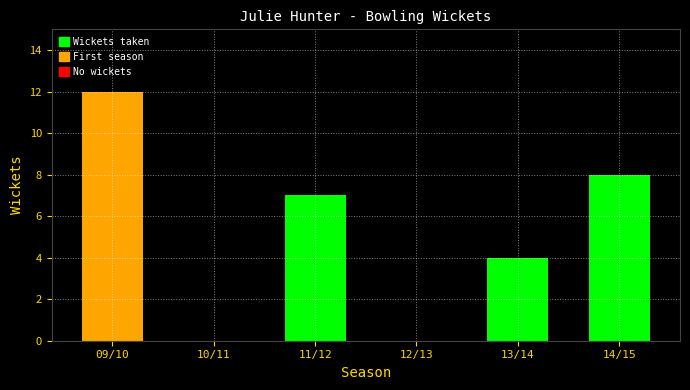

Reading left to right, what are all the values shown in this chart?

09/10=12	10/11=0	11/12=7	12/13=0	13/14=4	14/15=8